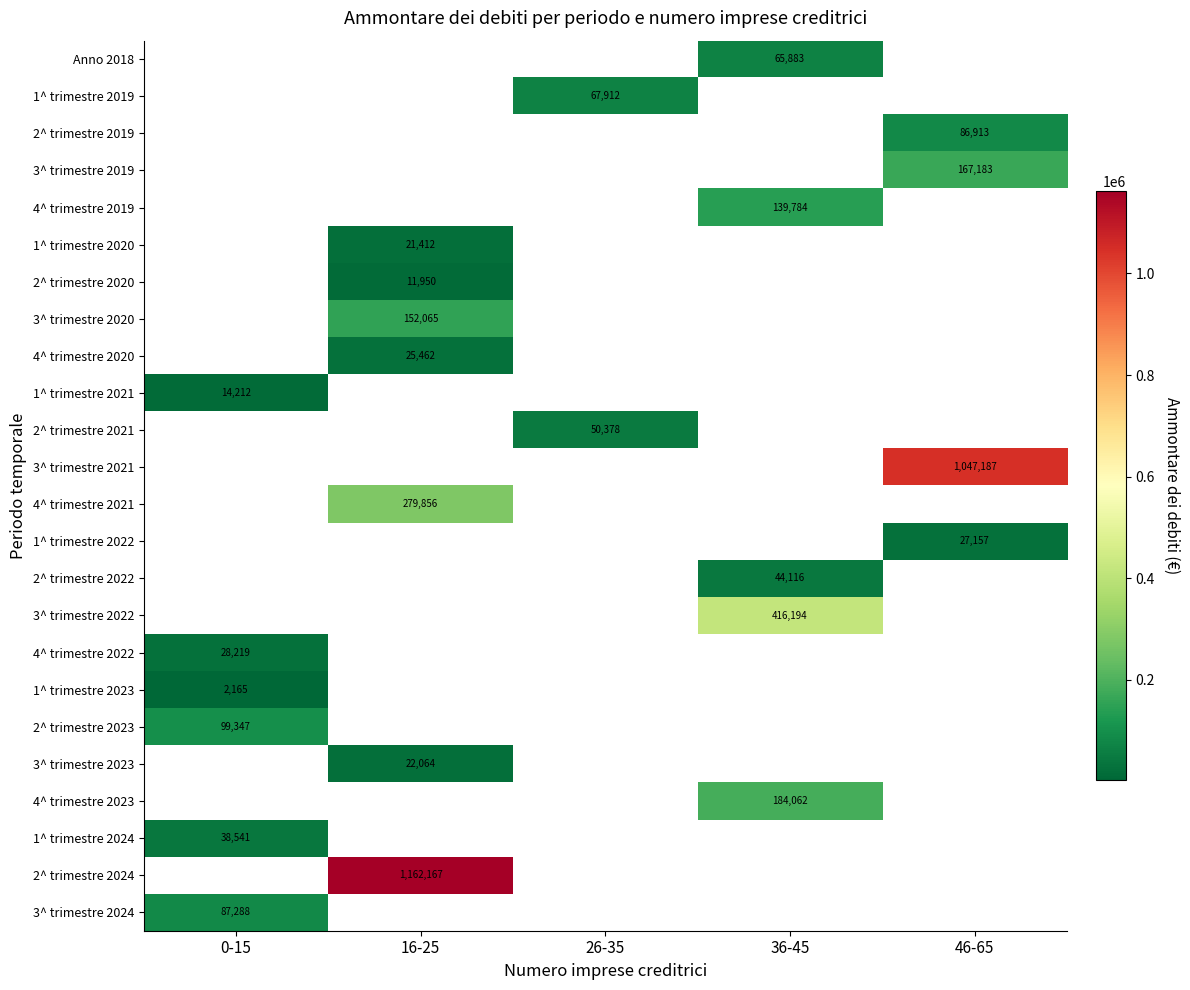

Is the value of 1^ trimestre 2019 at 26-35 greater than the value of 2^ trimestre 2022 at 36-45?

Yes